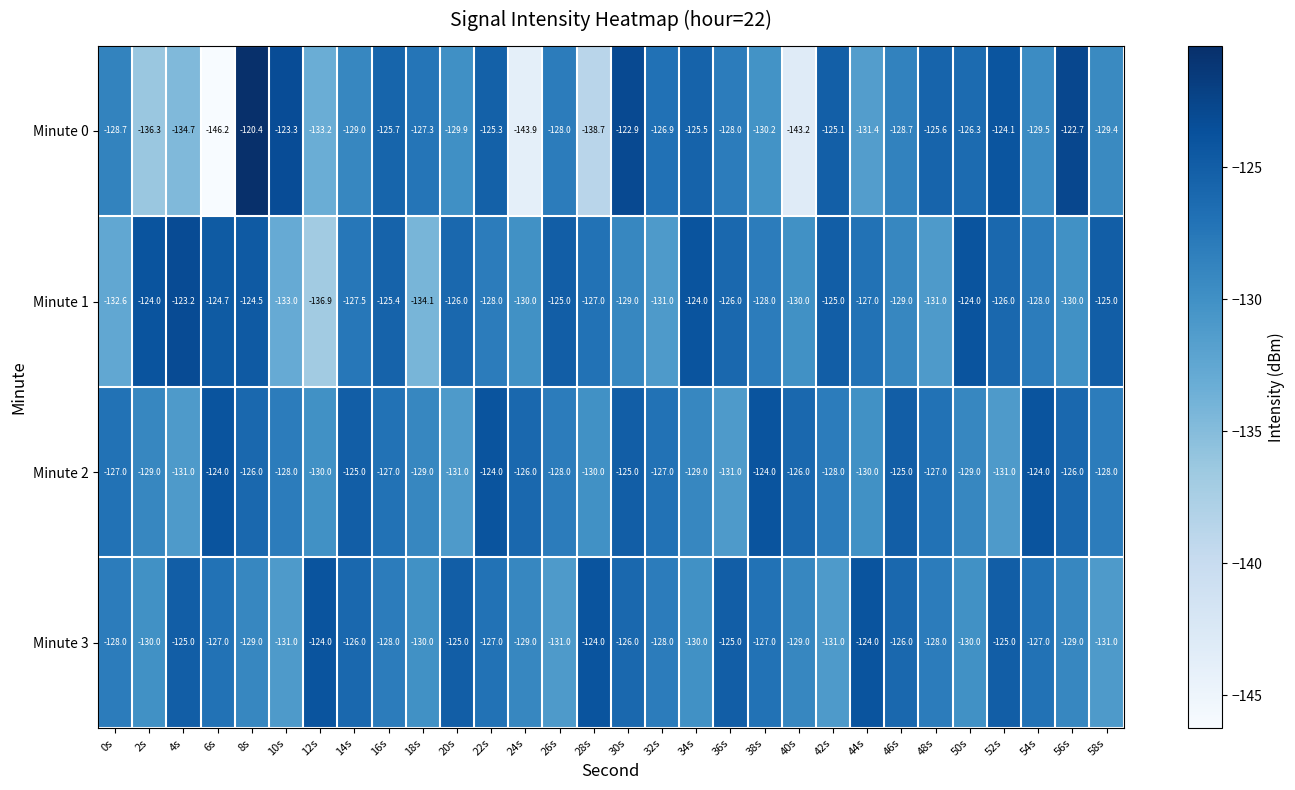

Which label corresponds to the smallest value in the chart?

6s